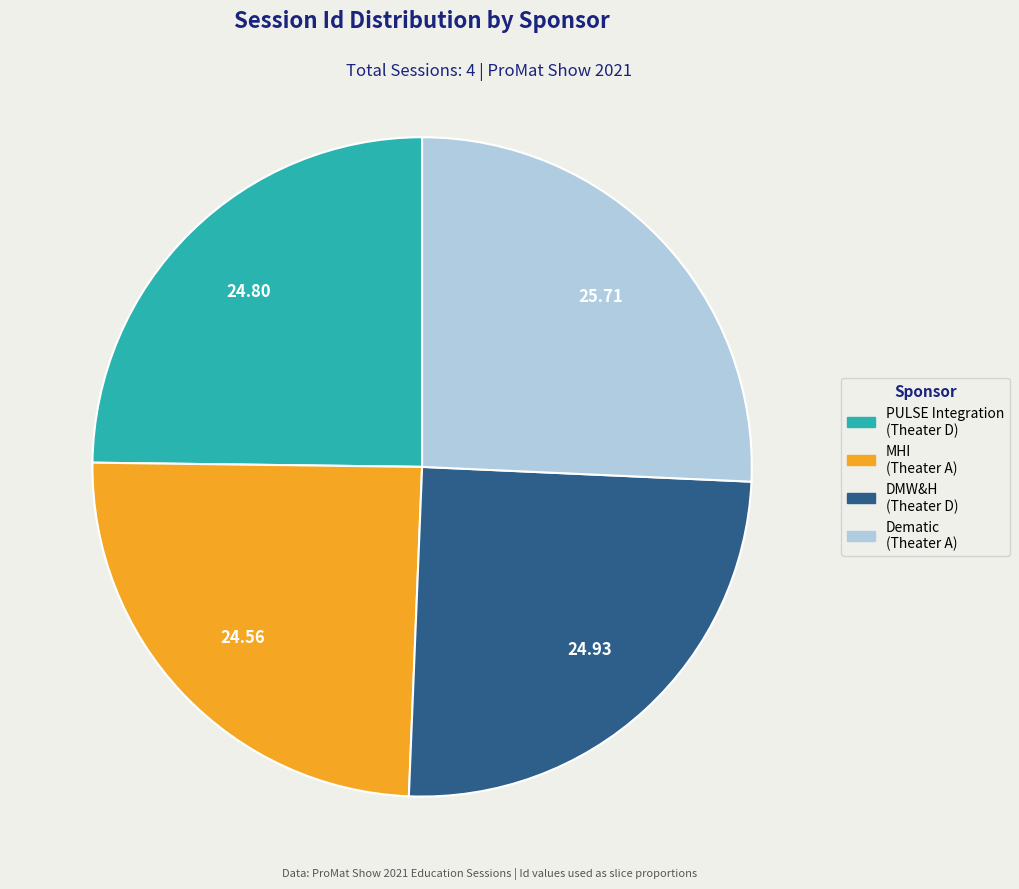

What is the ratio of the value at PULSE Integration (Theater D) to the value at MHI (Theater A)?

1.0